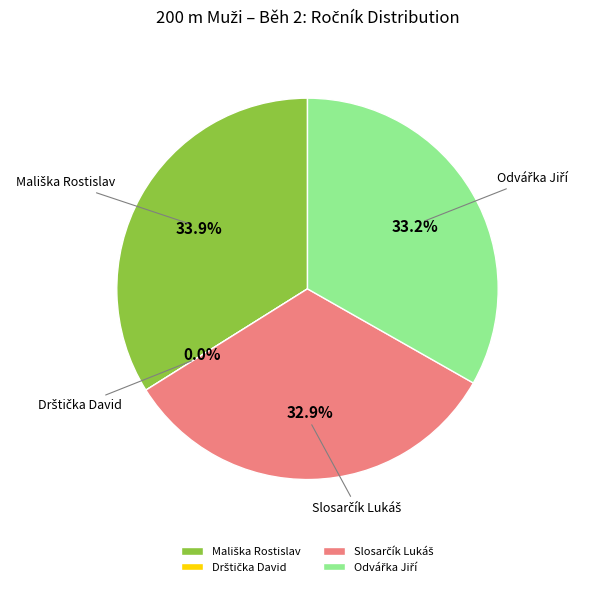

Which category has the biggest portion of the pie?

Mališka Rostislav